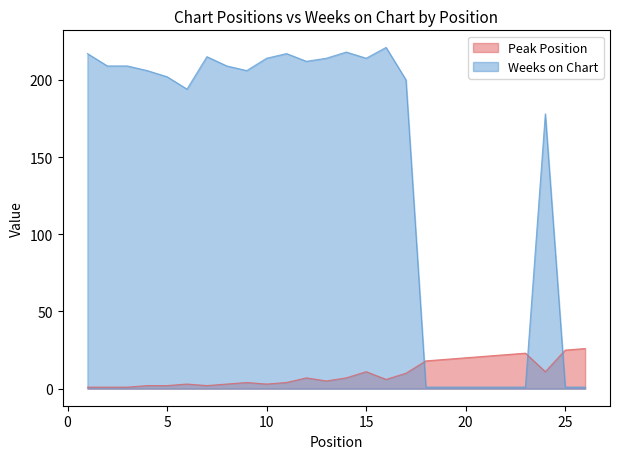

Is the value of Weeks on Chart at 18 greater than the value of Peak Position at 26?

No